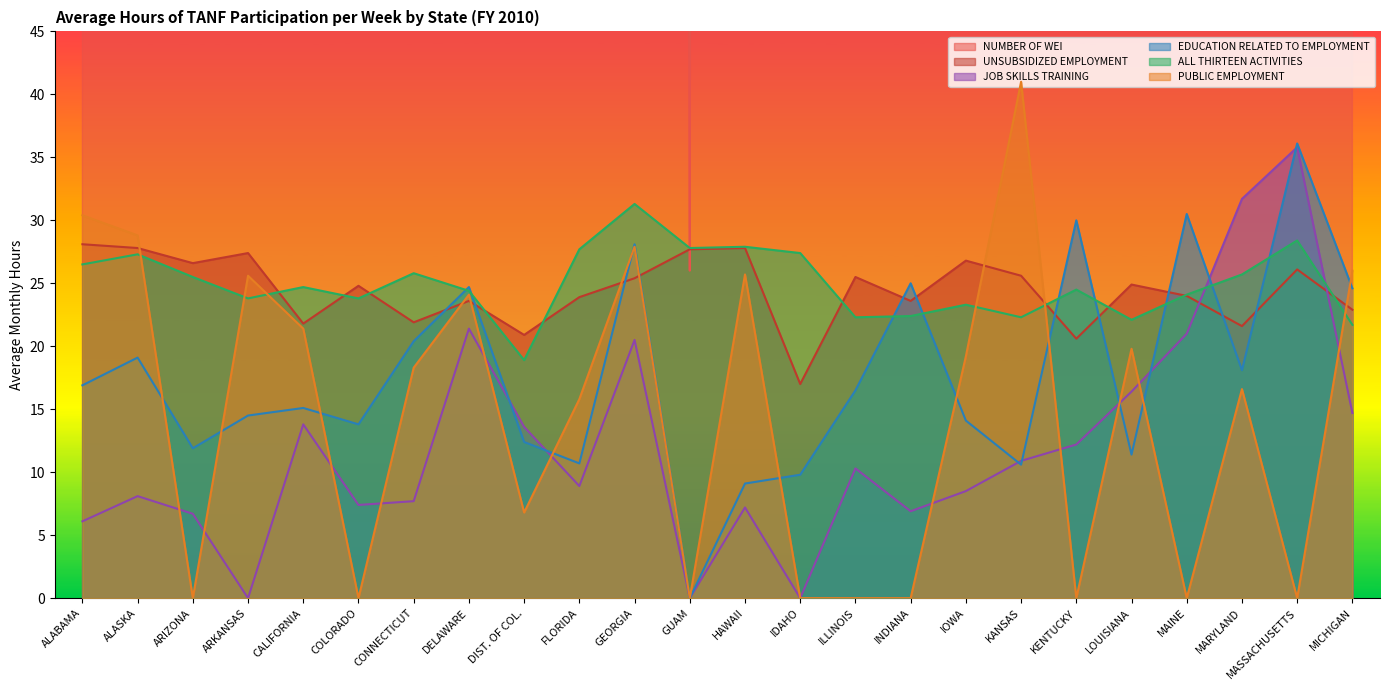

What is the value of the EDUCATION RELATED TO EMPLOYMENT point at the 11th from the left?

28.1